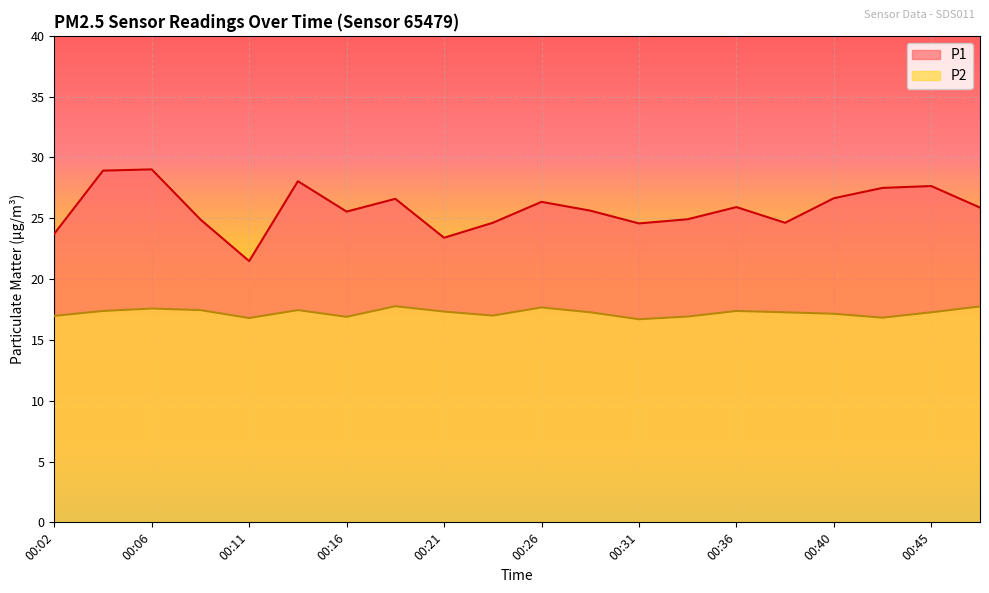

True or false: P2 has more than 0 points higher than both neighbors.

True